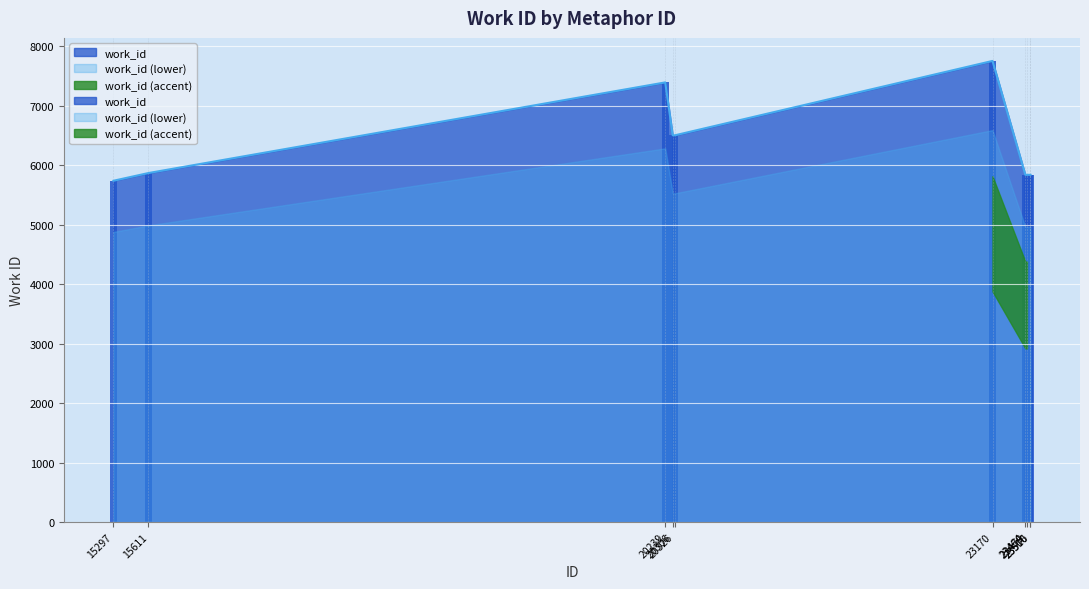

Between 23170 and 23464, which is larger?

23170